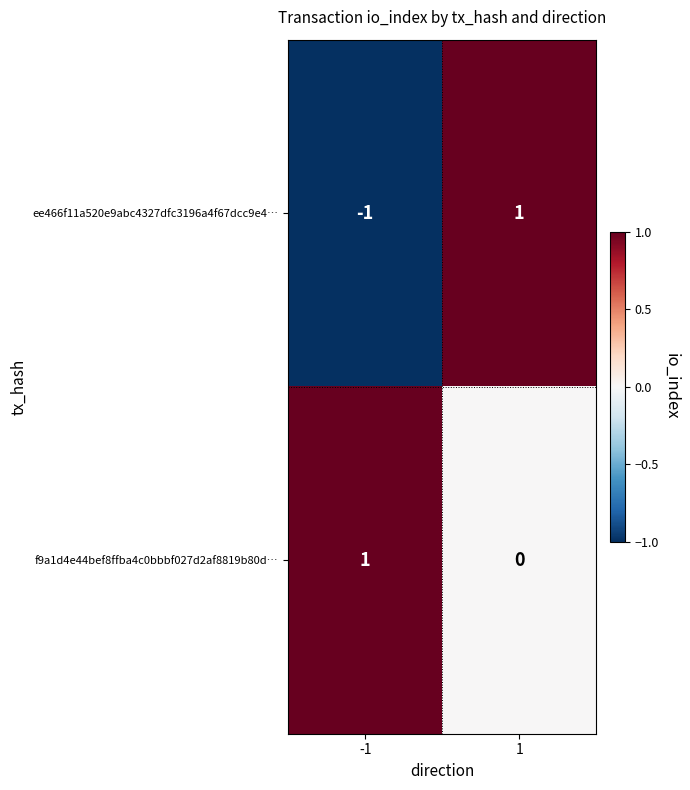

List the series in order of their overall mean, lowest first.

ee466f11a520e9abc4327dfc3196a4f67dcc9e4…, f9a1d4e44bef8ffba4c0bbbf027d2af8819b80d…